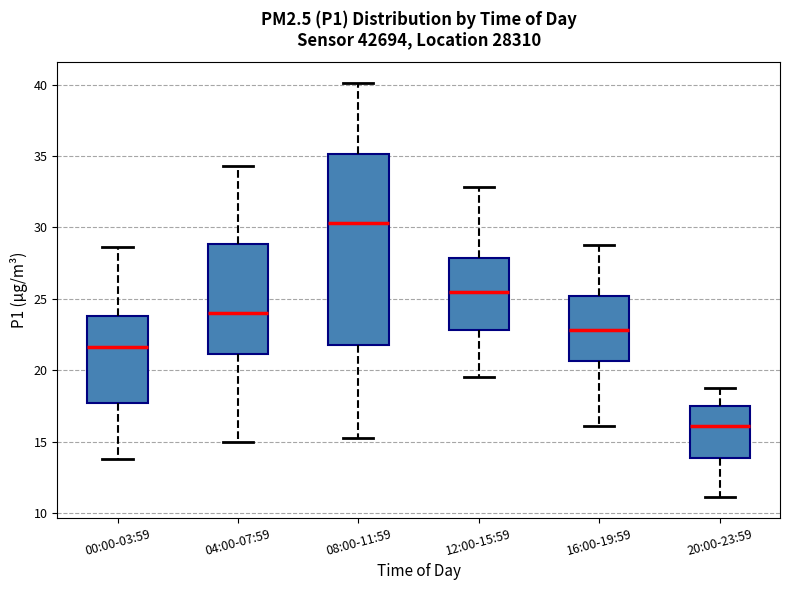

Which box has the lowest median line?

20:00-23:59